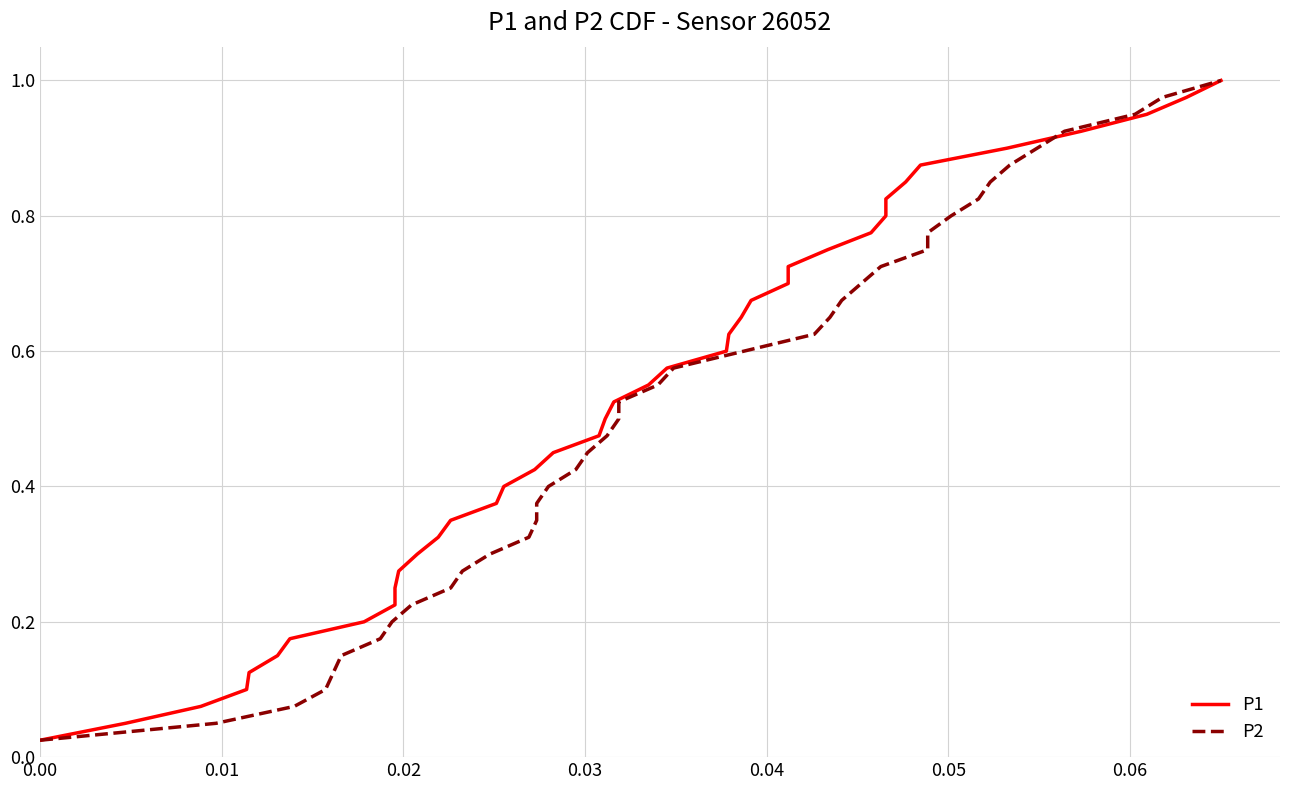

Between 10 and 11, which series saw the biggest shift?

P1